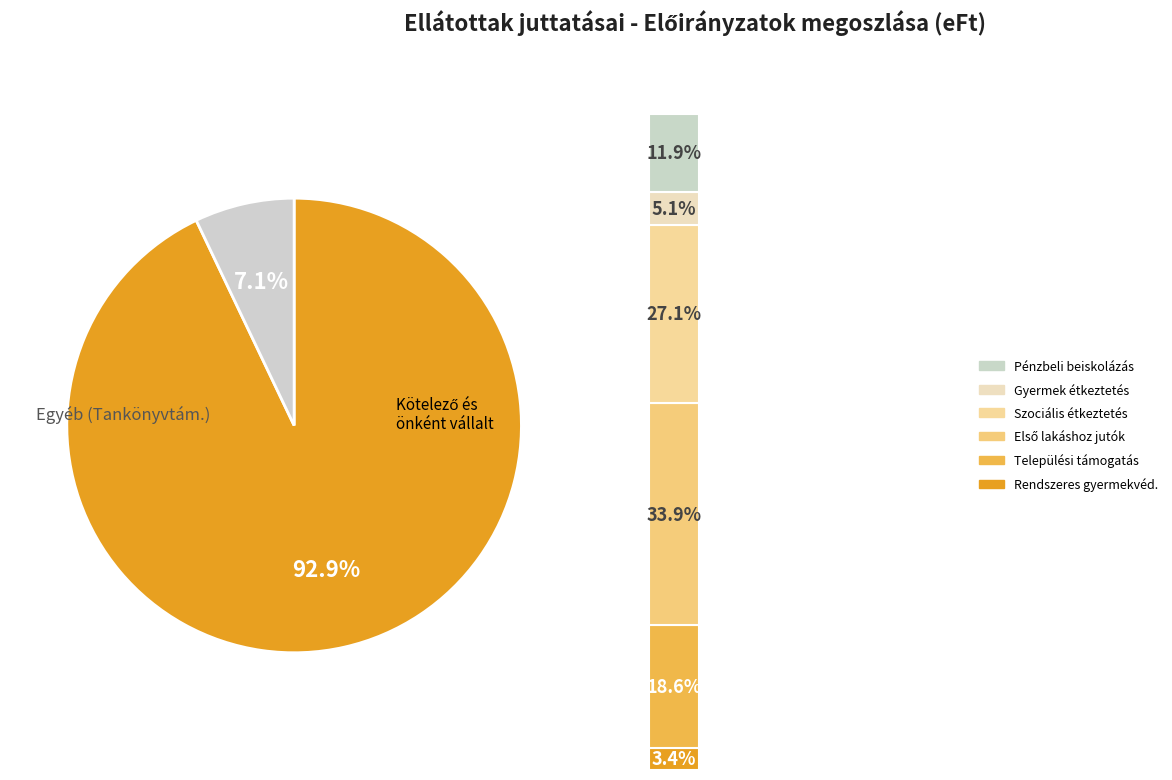

Combined, do Pénzbeli beiskolázási tám. and Tankönyvtámogatás account for over 50%?

No